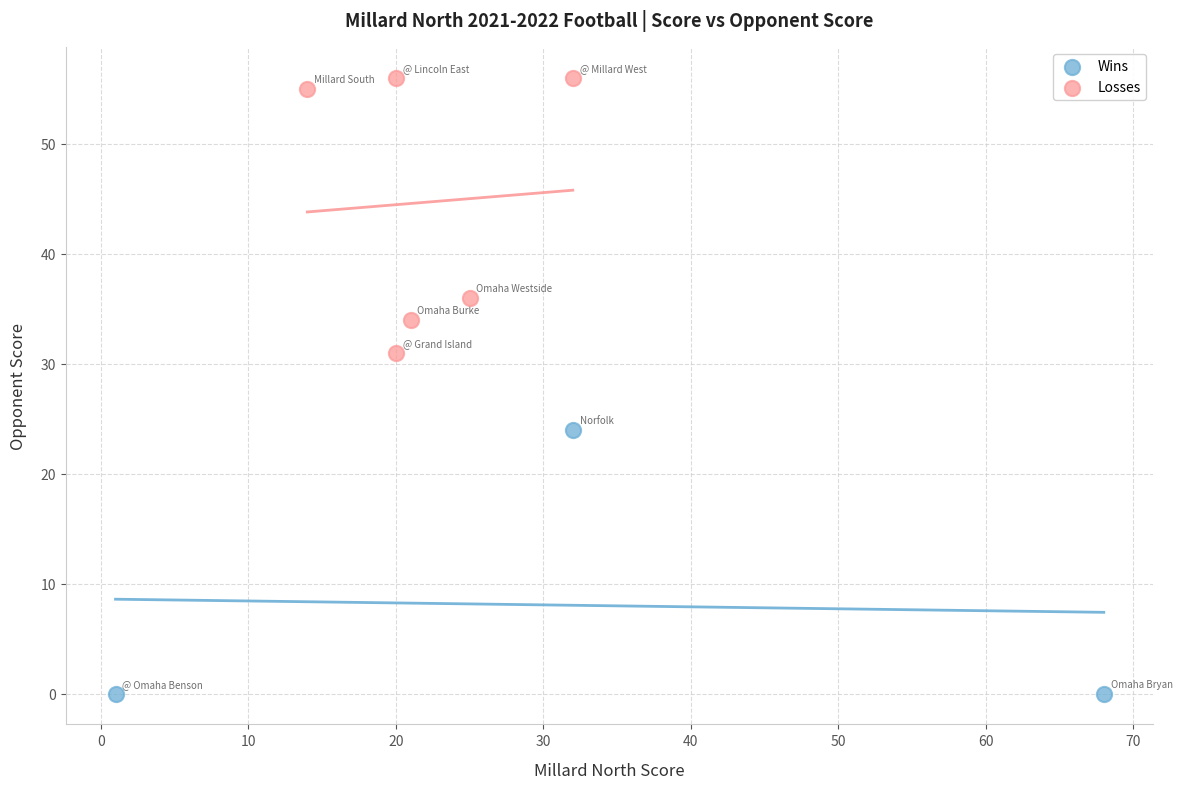

Which series reaches the minimum Y coordinate?

Wins